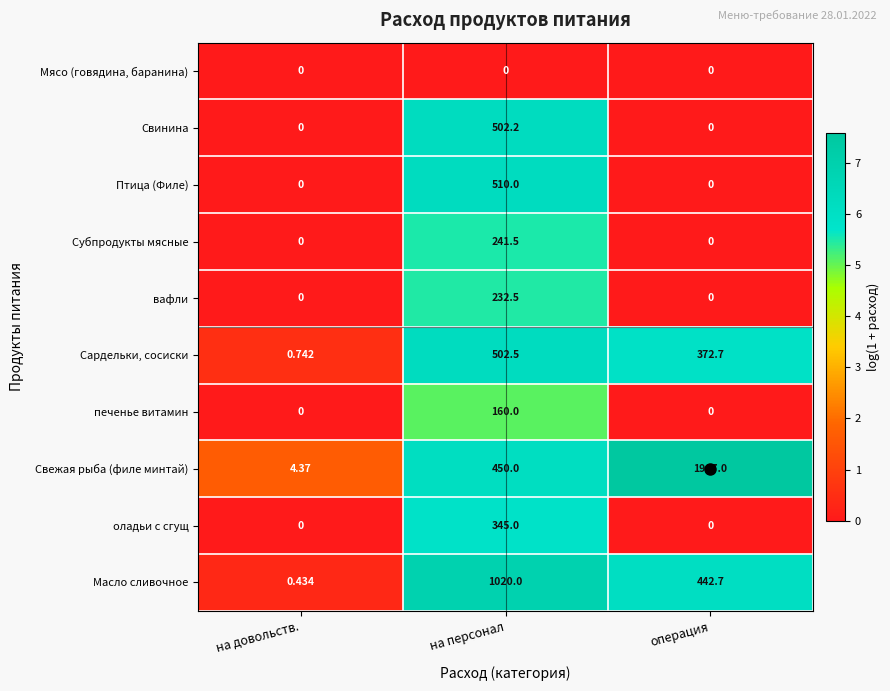

Which series has the widest spread of values?

Свежая рыба (филе минтай)